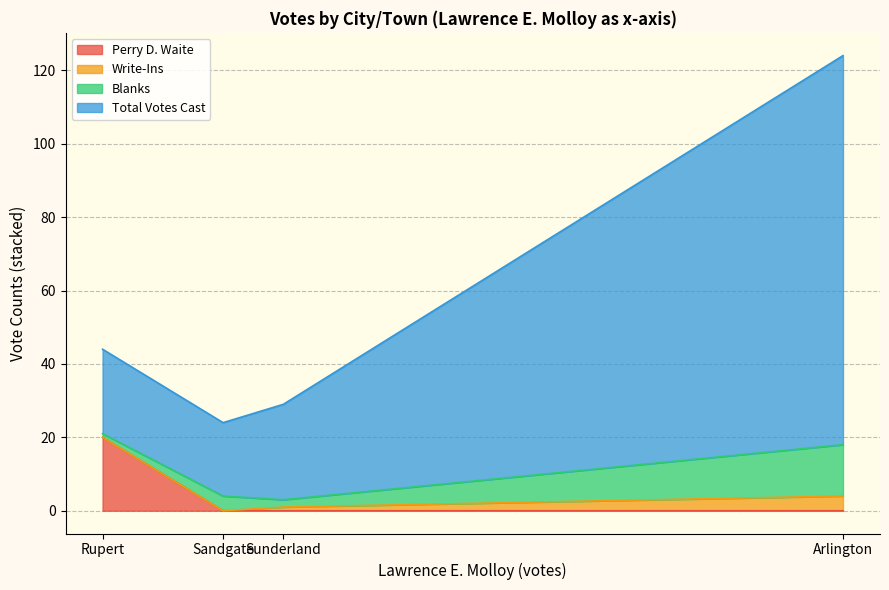

The value of Perry D. Waite at Sandgate is 9. True or false?

False